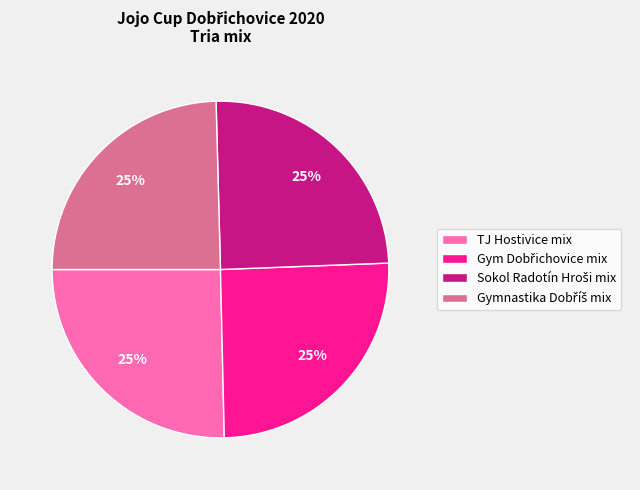

How many slices are in this pie chart?

4